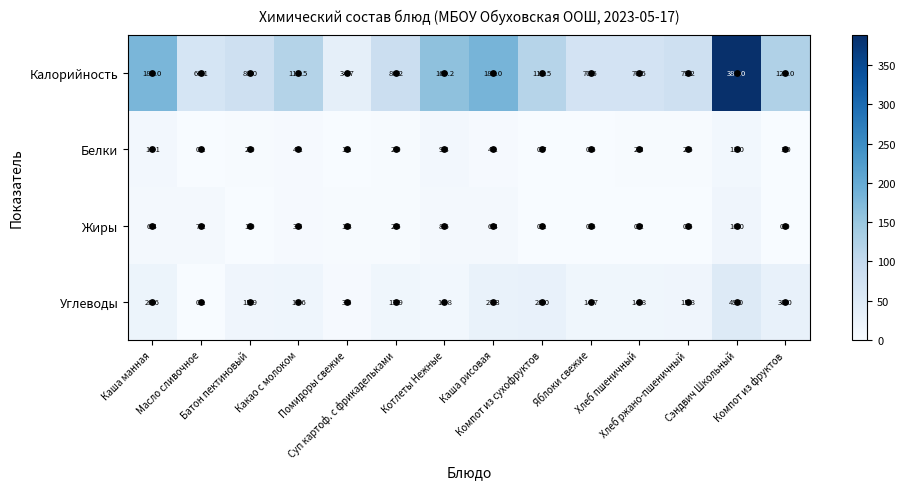

What is the difference between the maximum and second lowest values in the Жиры series?

15.9